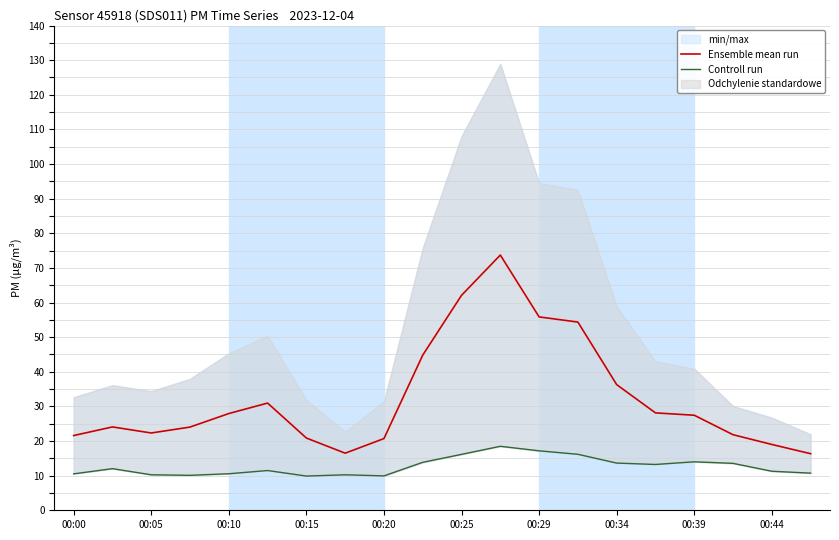

Rank the series by their maximum value, from highest to lowest.

Ensemble mean run, Controll run